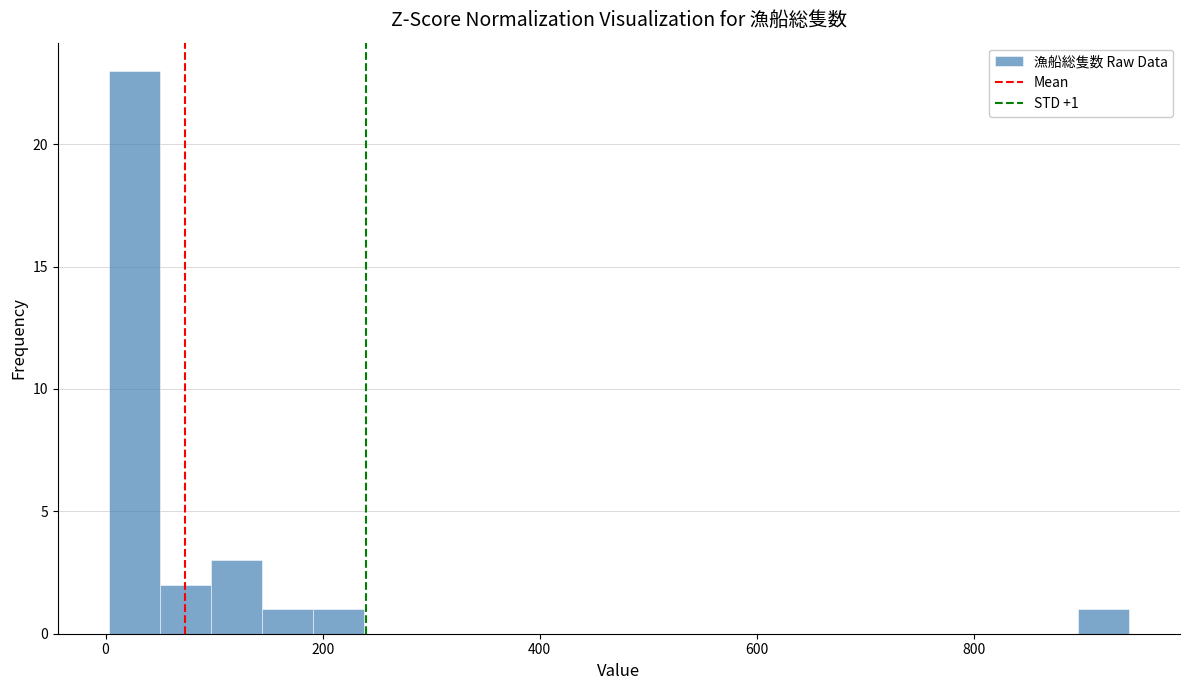

Read against the x-axis, roughly where is the centre of the tallest bar?

20